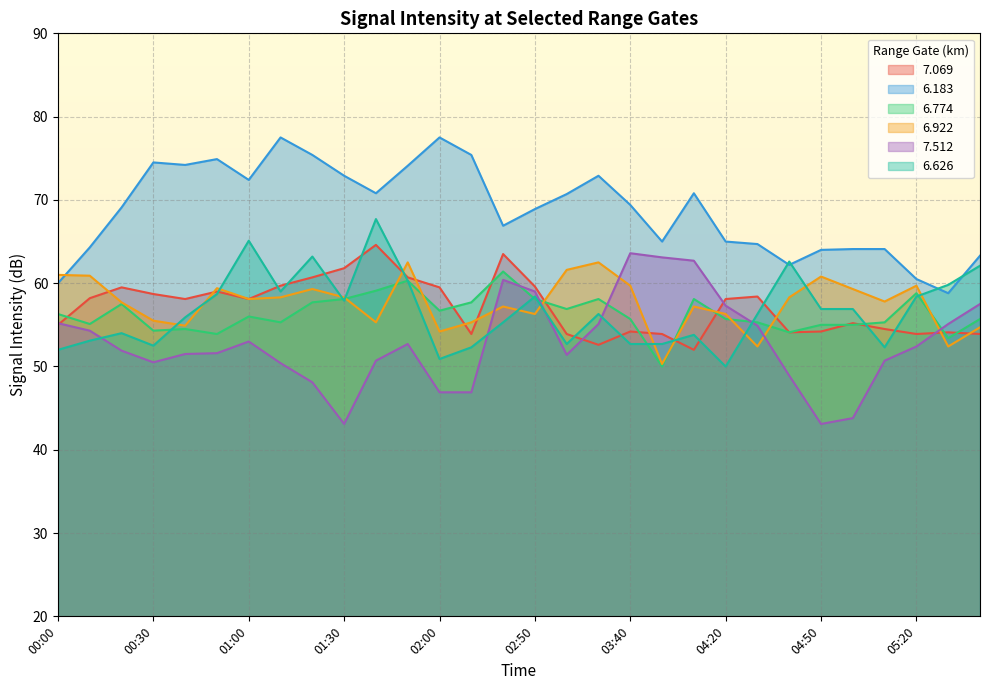

What is the maximum value for 6.626?

67.7